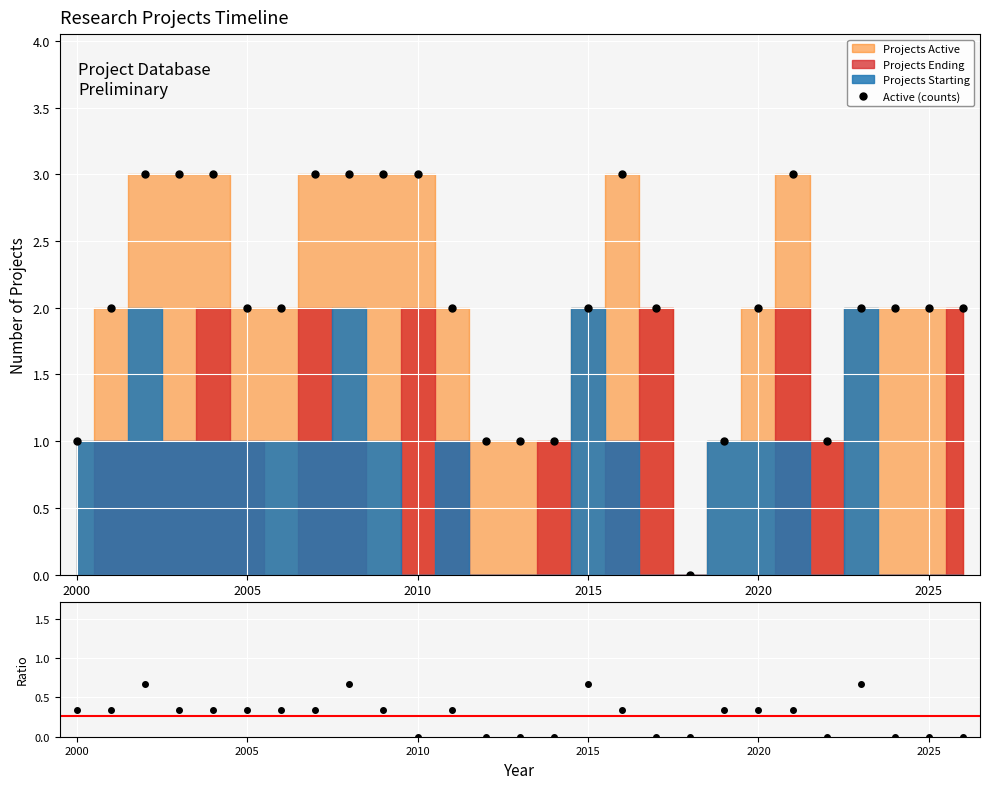

Which series has the largest total across all categories?

Active (counts)